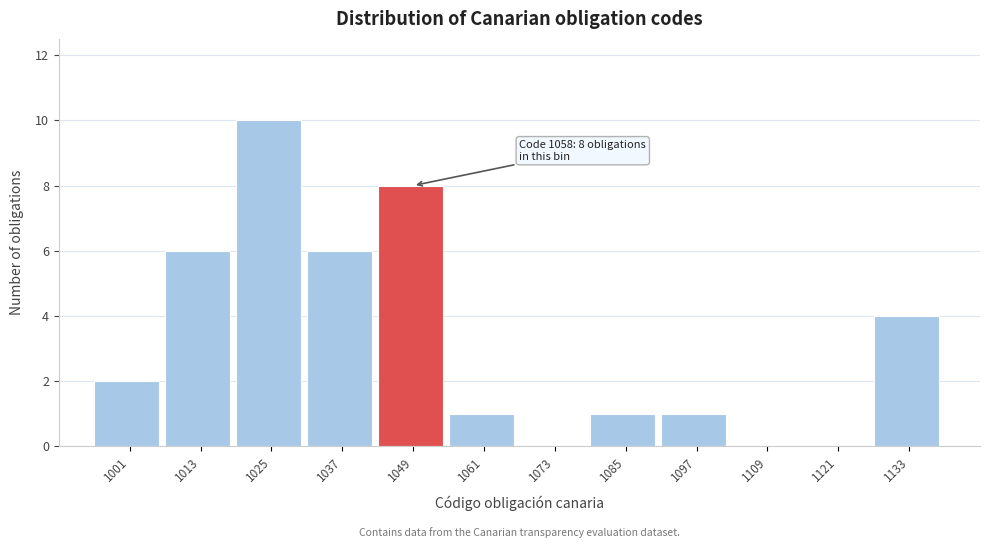

Reading left to right, list all the values displayed in this chart.

1001=2	1013=6	1025=10	1037=6	1049=8	1061=1	1073=0	1085=1	1097=1	1109=0	1121=0	1133=4